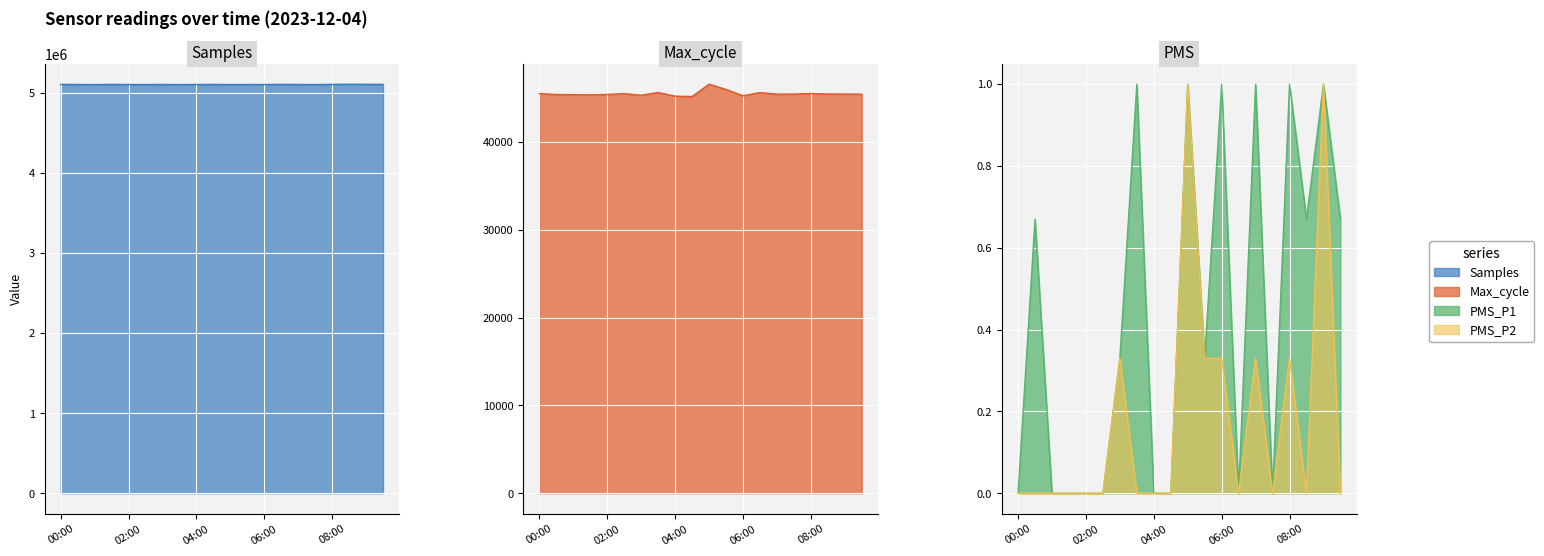

At which label does Max_cycle first exceed 45452?

00:00